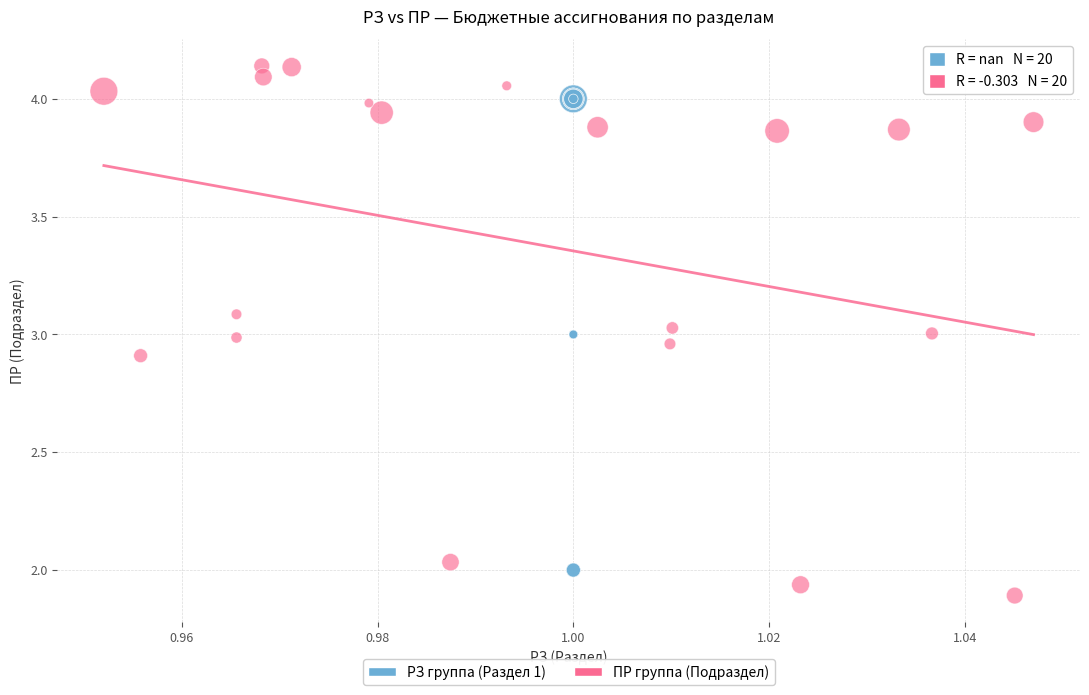

Which series reaches the maximum Y coordinate?

ПР группа (Подраздел)